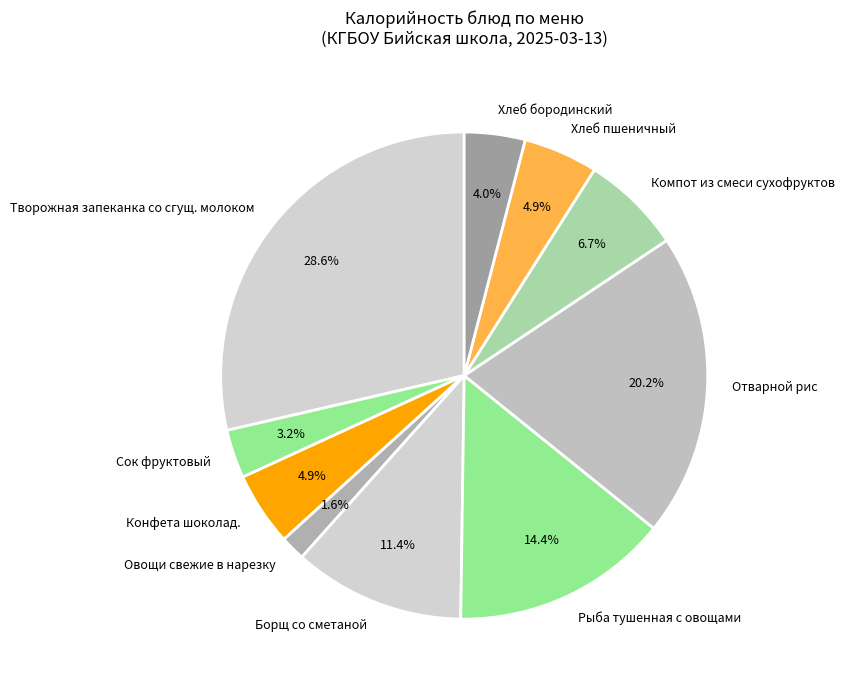

Does Компот из смеси сухофруктов represent more than half of the total?

No